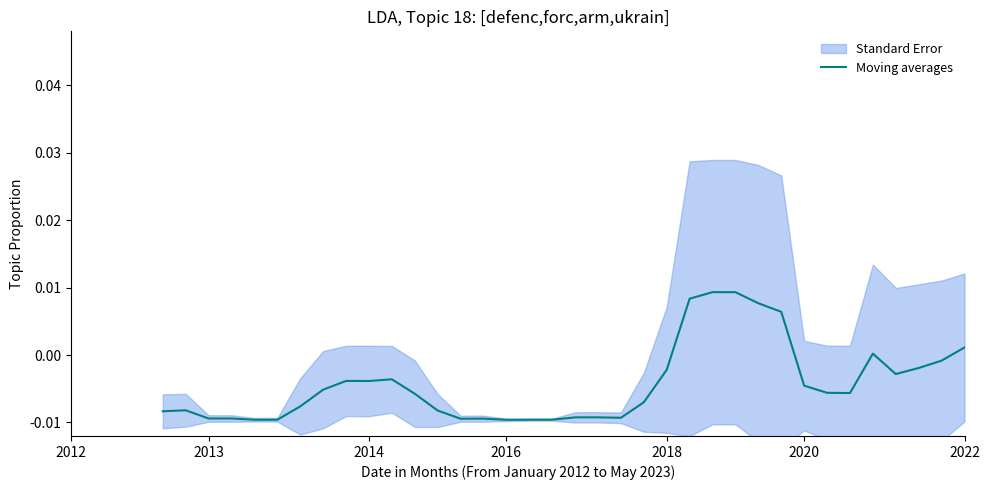

Between 2012 and 2020, which is larger?

2012